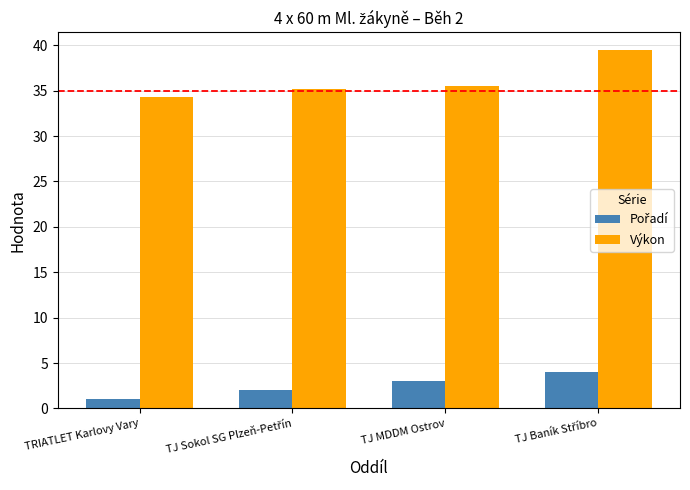

Which series has the largest range (max minus min)?

Výkon